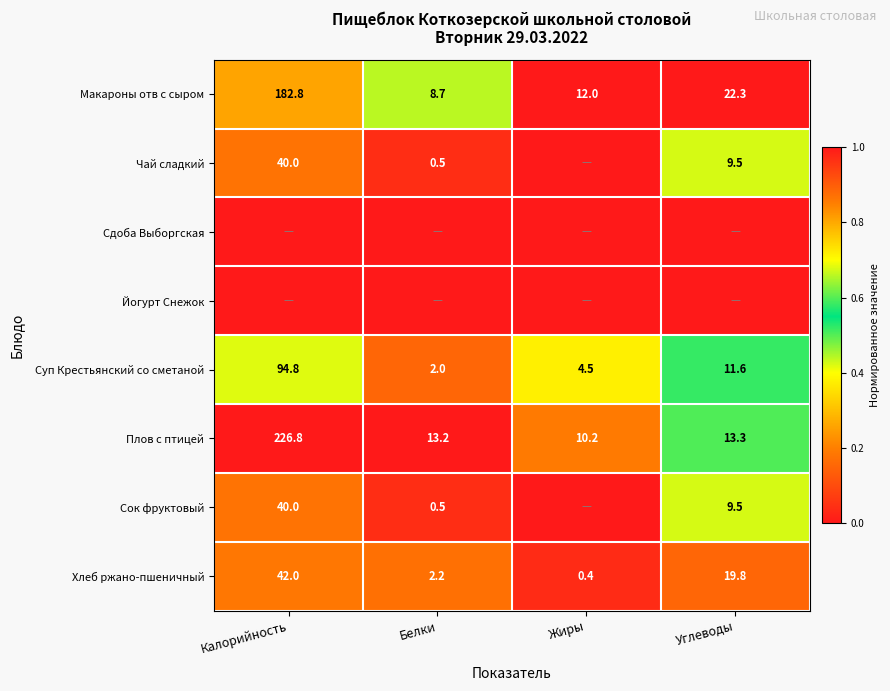

True or false: Суп Крестьянский со сметаной has a value of 18.7 at Углеводы.

False